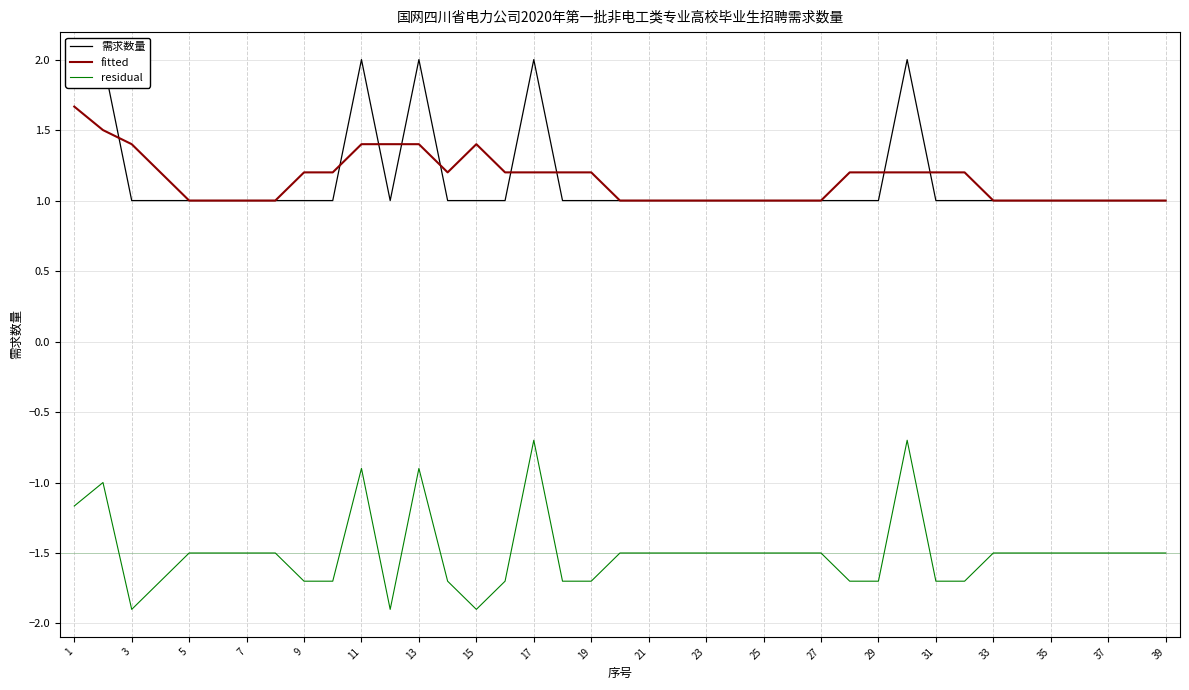

What is the minimum value shown in the chart?

-1.9